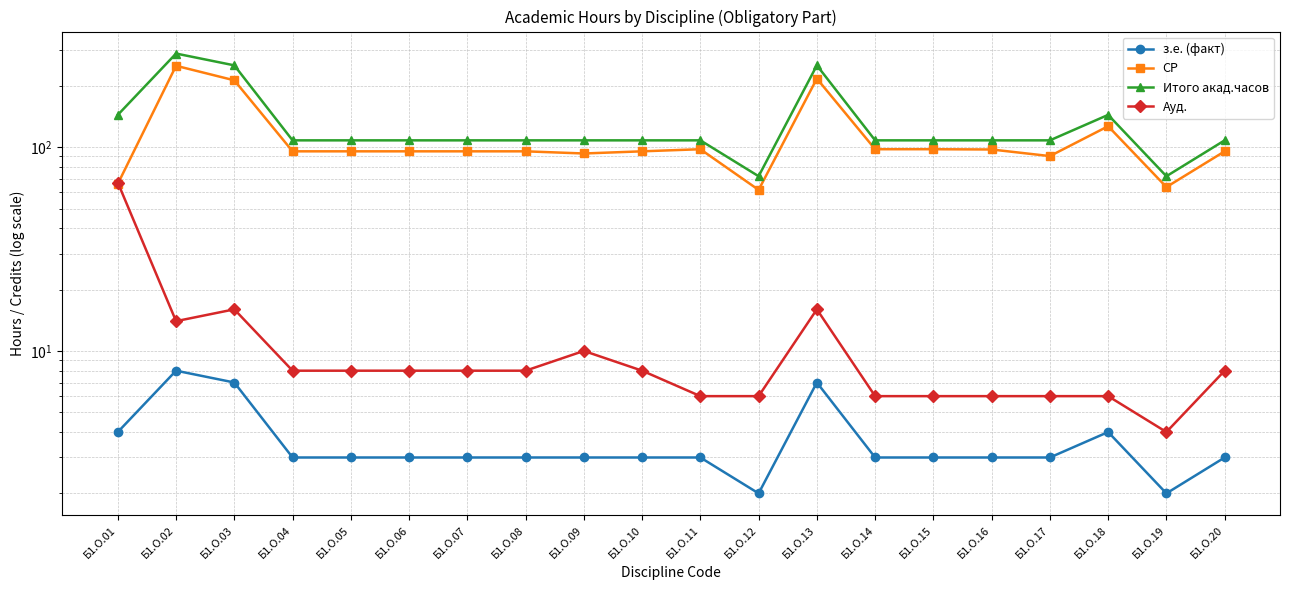

Is the value of з.е. (факт) at Б1.О.20 greater than the value of Ауд. at Б1.О.03?

No